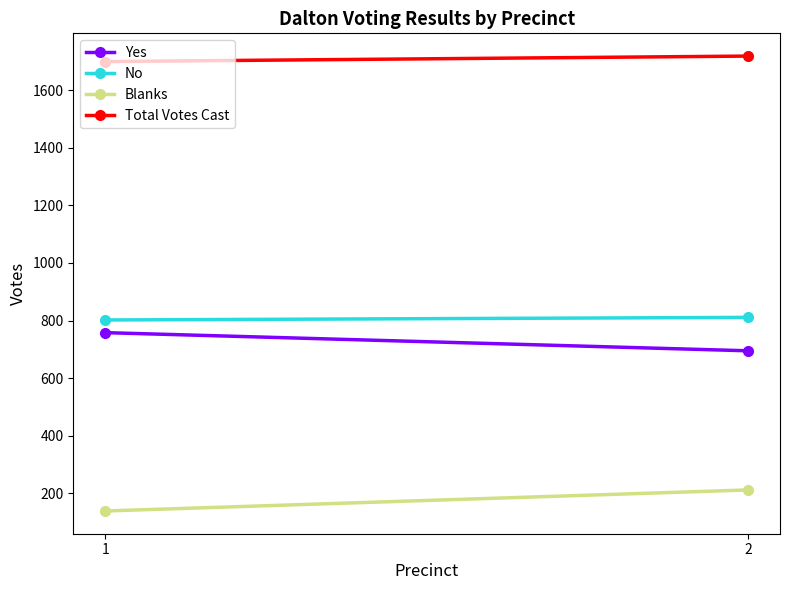

How many lines are shown in the chart?

4